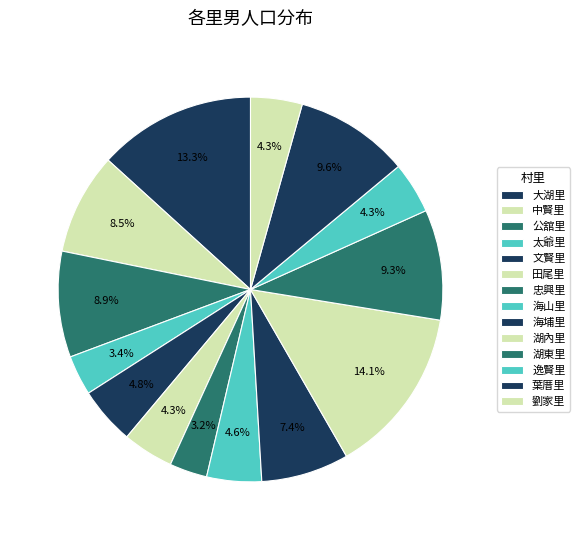

Count the number of slices in the pie.

14